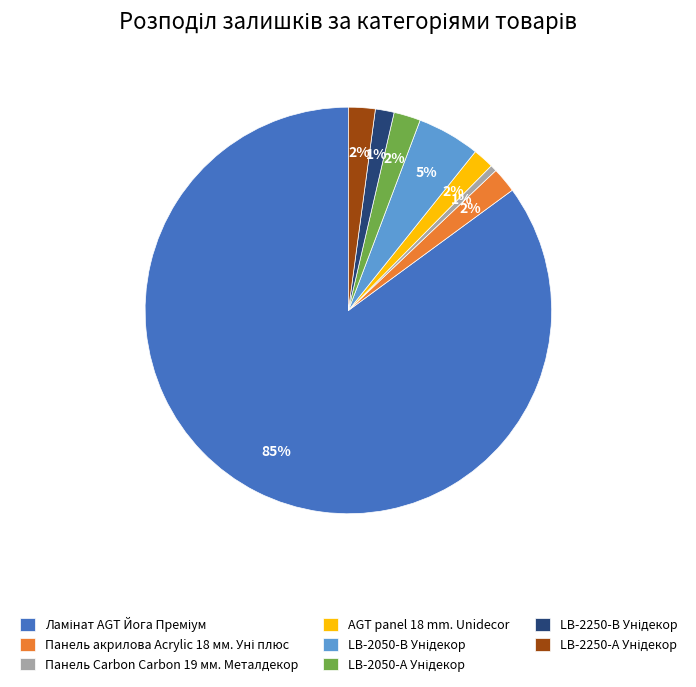

Is there a majority slice in this chart?

Yes